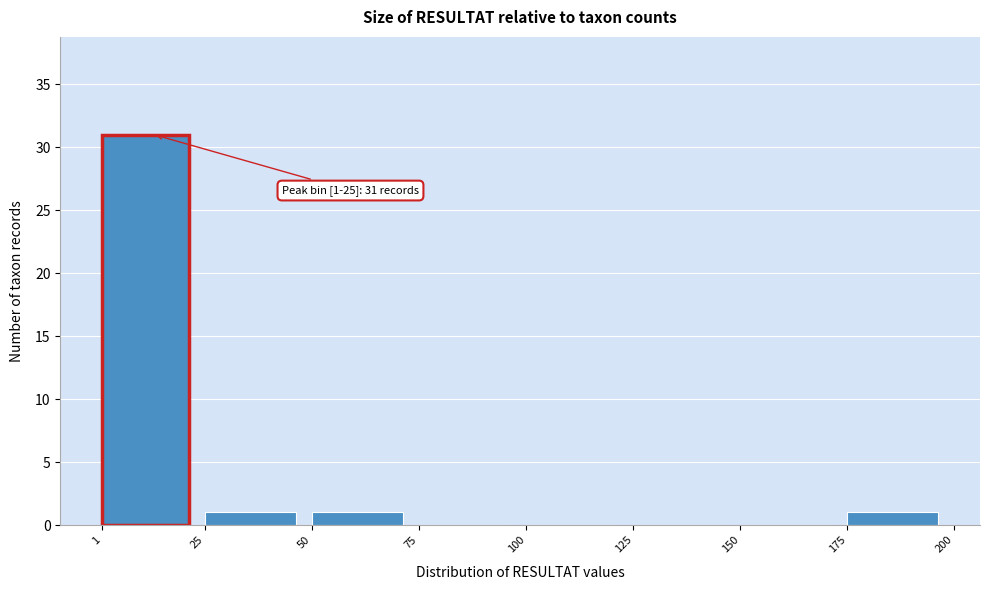

Over which range of the x-axis is the bar tallest?

1 to 25